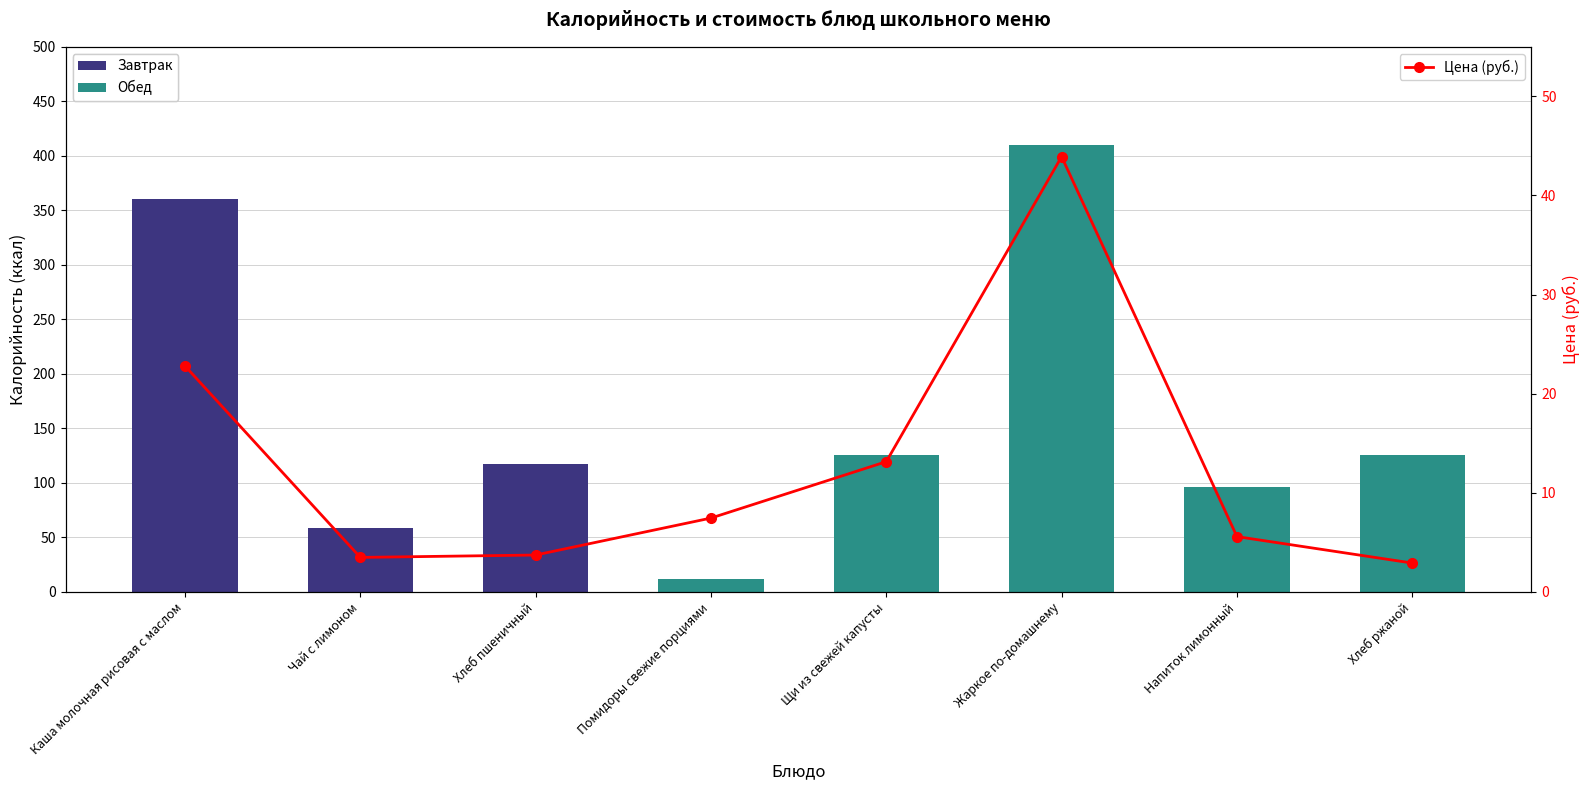

The Калорийность series shows 189.1 at Хлеб ржаной. True or false?

False